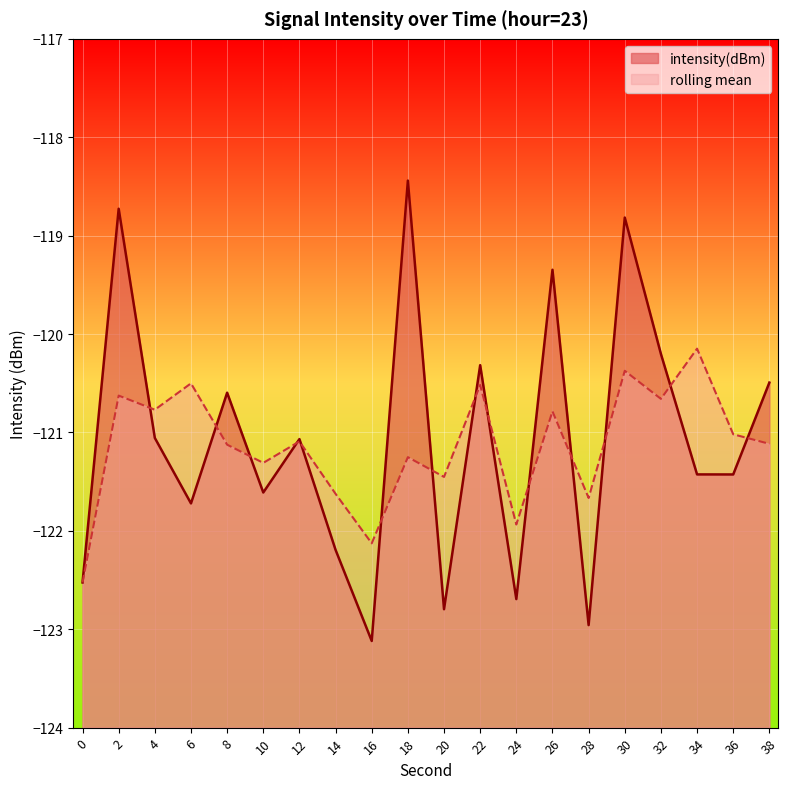

List the labels in order of value, smallest first.

16, 28, 20, 24, 0, 14, 6, 10, 36, 34, 12, 4, 8, 38, 22, 32, 26, 30, 2, 18